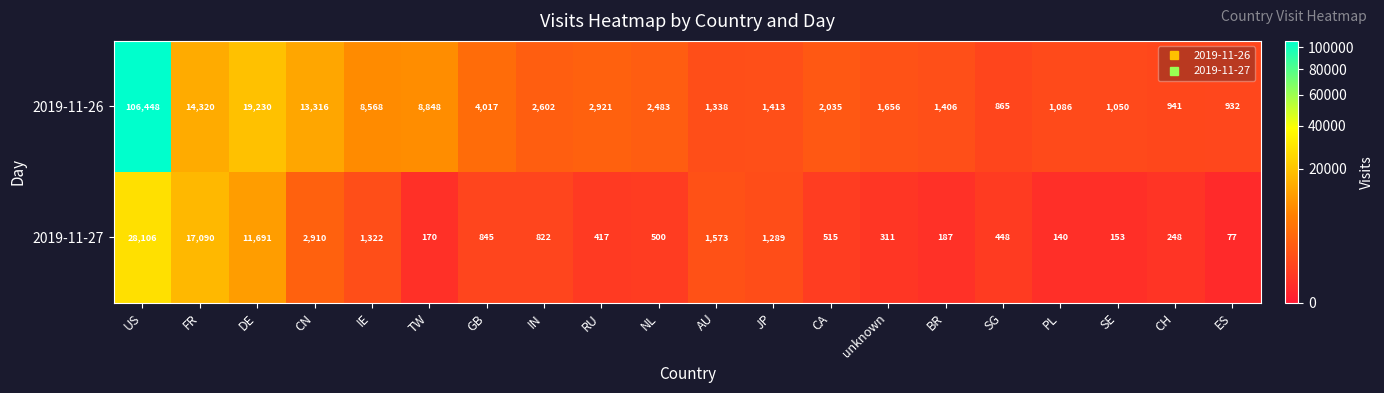

The value of 2019-11-27 at PL is 66. True or false?

False